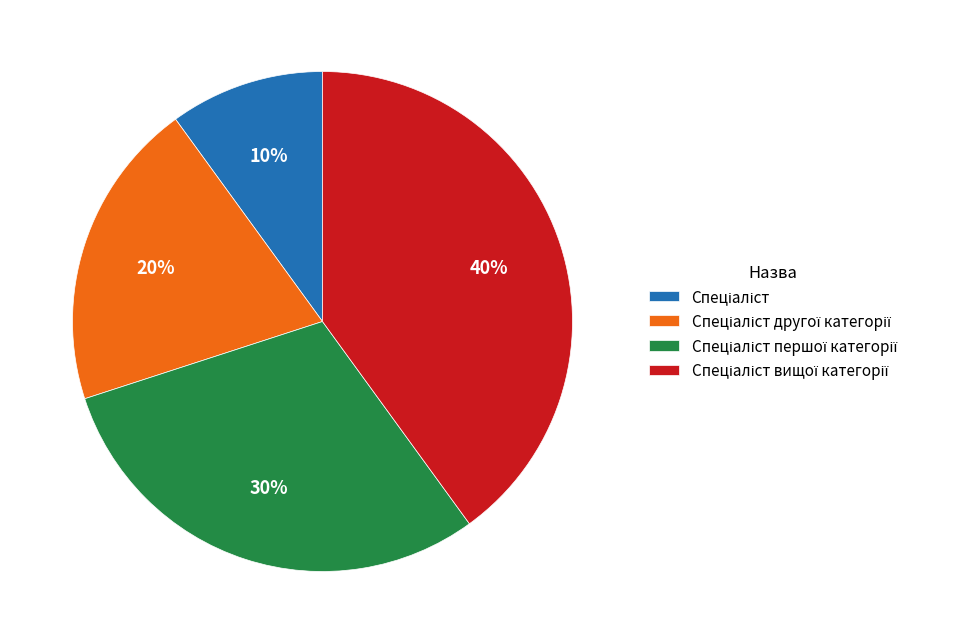

To the nearest percent, what is the average slice percentage?

25%